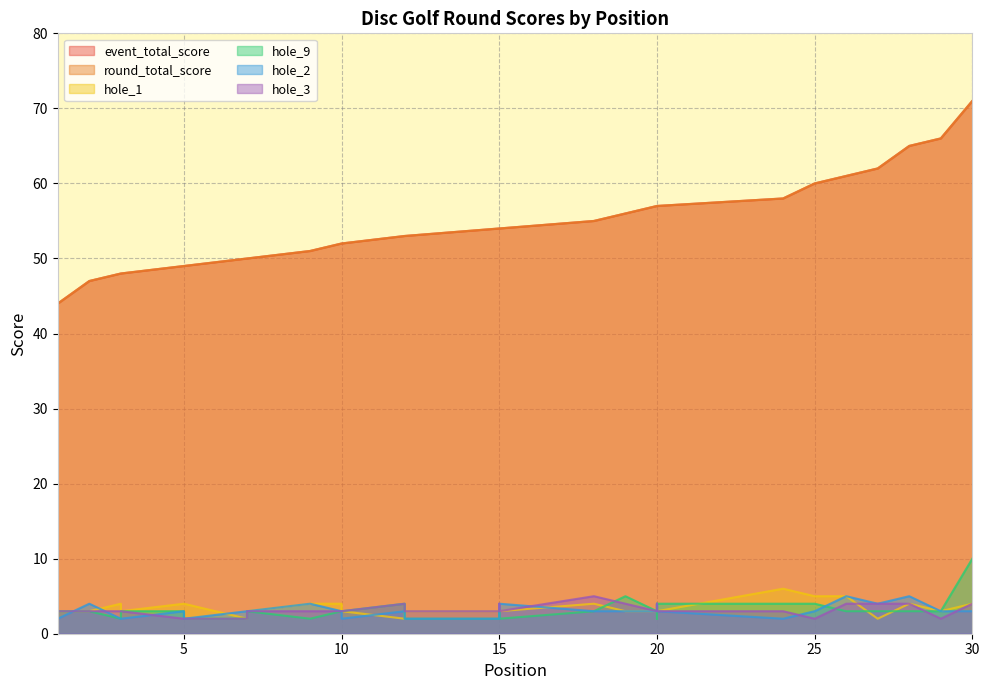

Reading left to right, list all the values displayed in this chart.

event_total_score: 1=44	2=47	3=48	3=48	5=49	5=49	7=50	7=50	9=51	10=52	10=52	12=53	12=53	12=53	15=54	15=54	15=54	18=55	19=56	20=57	20=57	20=57	20=57	24=58	25=60	26=61	27=62	28=65	29=66	30=71
round_total_score: 1=44	2=47	3=48	3=48	5=49	5=49	7=50	7=50	9=51	10=52	10=52	12=53	12=53	12=53	15=54	15=54	15=54	18=55	19=56	20=57	20=57	20=57	20=57	24=58	25=60	26=61	27=62	28=65	29=66	30=71
hole_1: 1=3	2=3	3=4	3=3	5=4	5=4	7=2	7=3	9=4	10=4	10=3	12=2	12=3	12=3	15=3	15=3	15=3	18=4	19=3	20=3	20=3	20=3	20=3	24=6	25=5	26=5	27=2	28=4	29=3	30=4
hole_9: 1=3	2=3	3=2	3=3	5=3	5=2	7=2	7=3	9=2	10=3	10=3	12=4	12=2	12=2	15=2	15=3	15=2	18=3	19=5	20=3	20=2	20=3	20=4	24=4	25=4	26=3	27=3	28=3	29=3	30=10
hole_2: 1=2	2=4	3=2	3=2	5=3	5=2	7=3	7=3	9=4	10=3	10=2	12=3	12=3	12=2	15=2	15=3	15=4	18=3	19=3	20=3	20=3	20=4	20=3	24=2	25=3	26=5	27=4	28=5	29=3	30=3
hole_3: 1=3	2=3	3=3	3=3	5=2	5=2	7=2	7=3	9=3	10=3	10=3	12=4	12=3	12=3	15=3	15=4	15=3	18=5	19=4	20=3	20=3	20=4	20=3	24=3	25=2	26=4	27=4	28=4	29=2	30=4